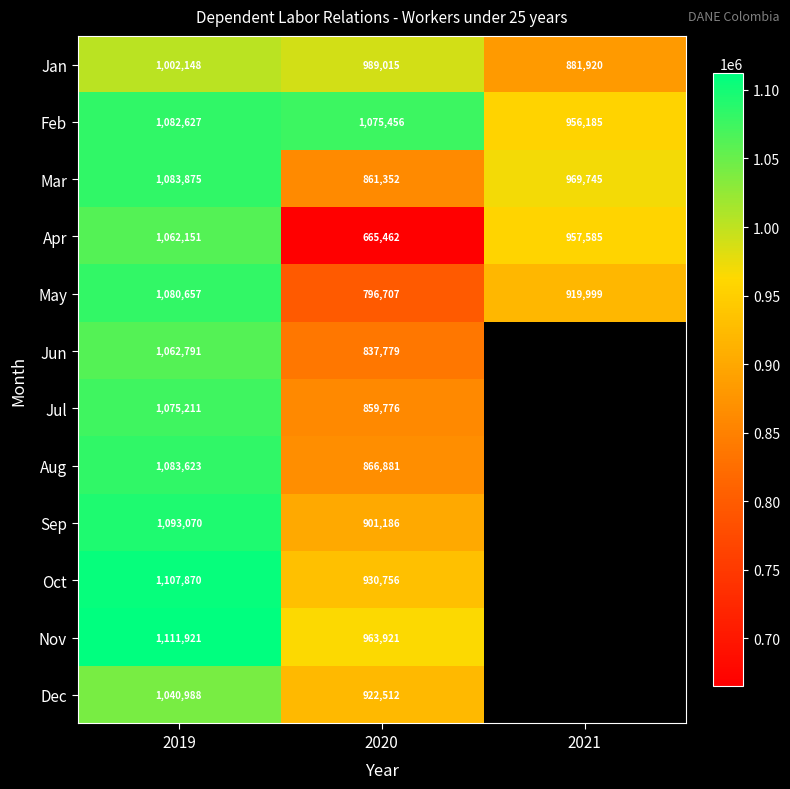

How many distinct data groups are displayed?

12